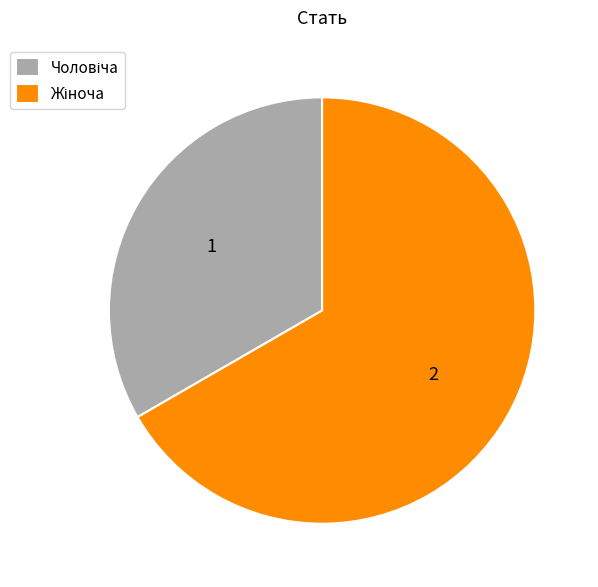

Does any single category account for the majority?

Yes